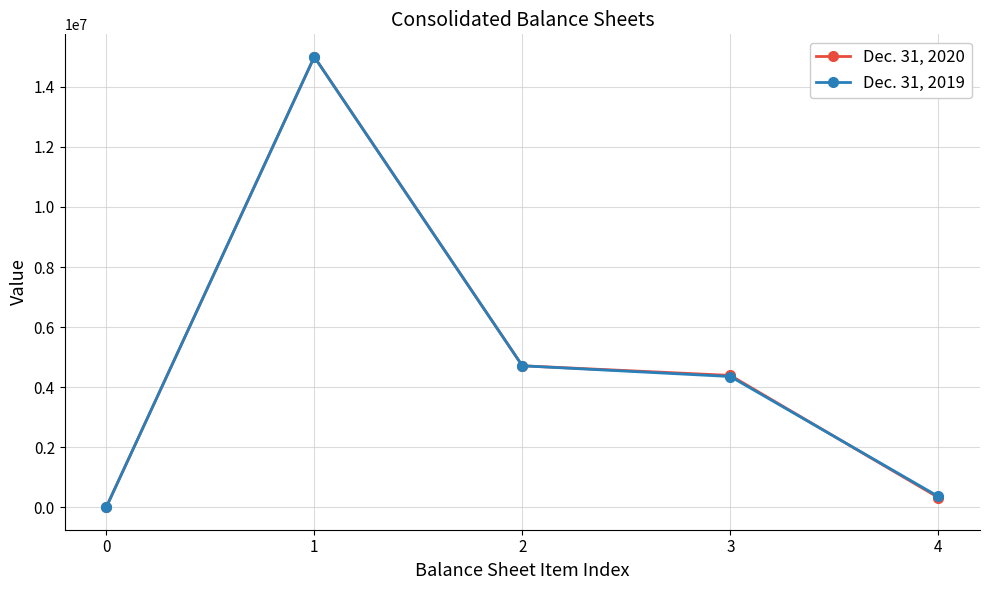

List the series in order of their overall mean, highest first.

Dec. 31, 2020, Dec. 31, 2019